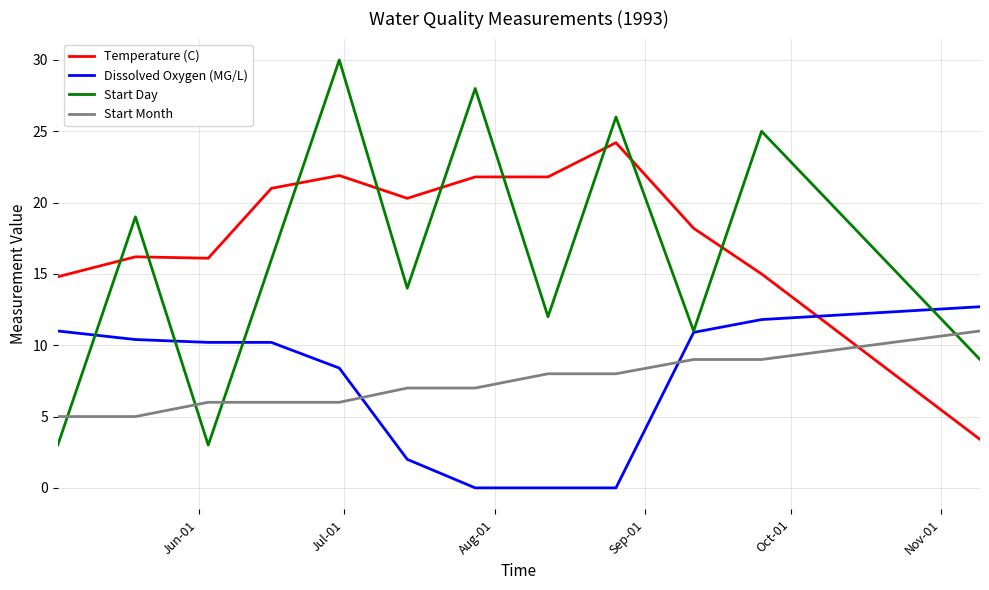

What is the maximum value shown in the chart?

30.0